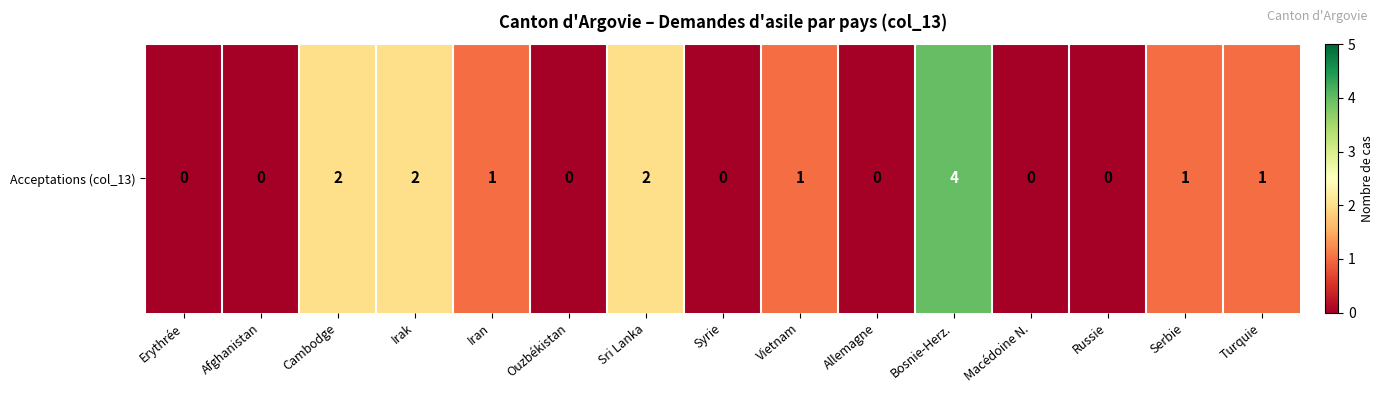

The value at Syrie is 2. True or false?

False